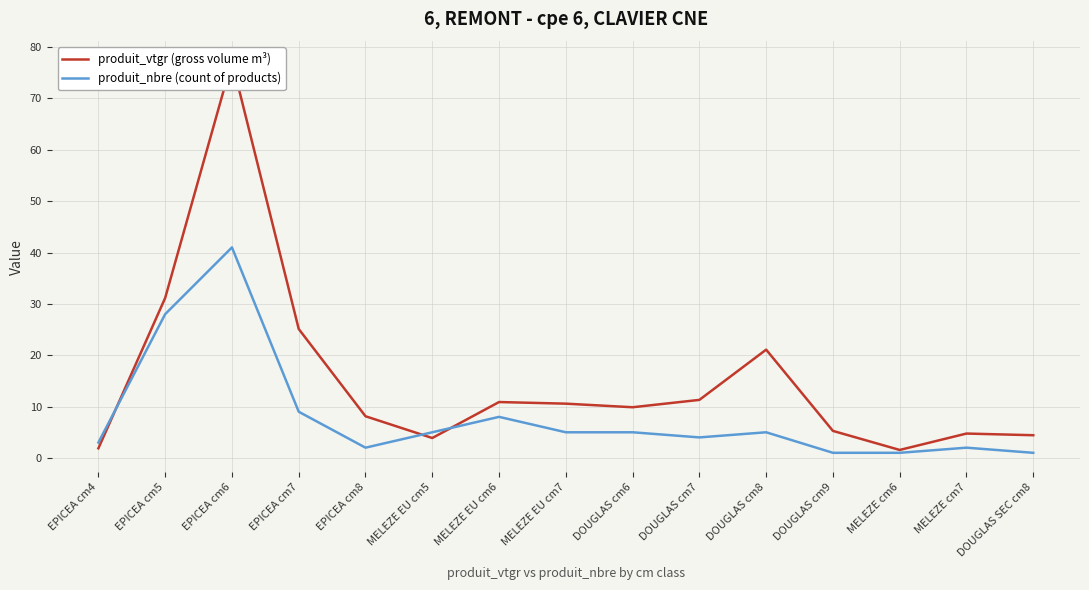

Which series has the widest spread of values?

produit_vtgr (gross volume m³)